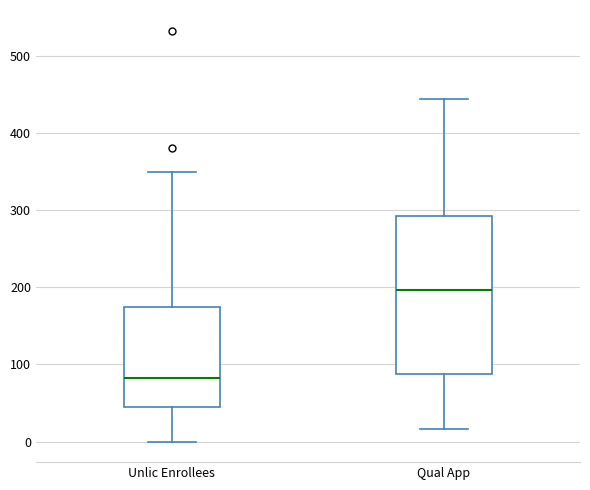

Which box is the tallest, from its lower edge to its upper edge?

Qual App